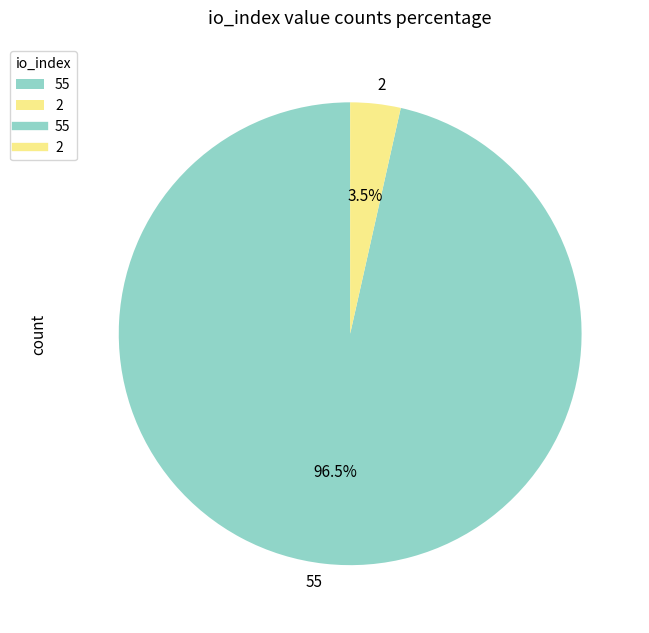

Which slice is the largest?

55